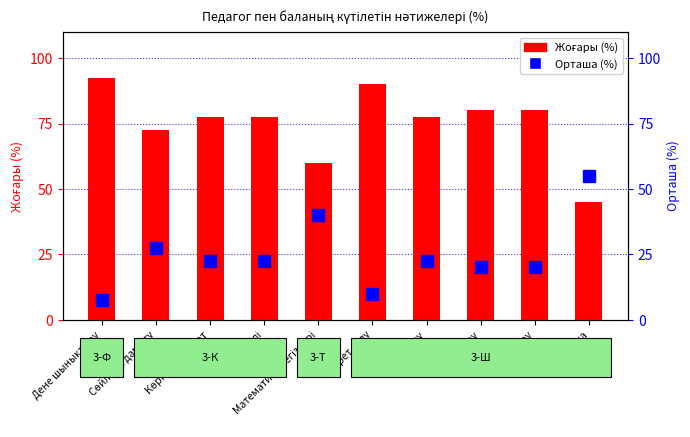

Is it true that Орташа (%) equals 22.5 at Көркем әдебиет?

True